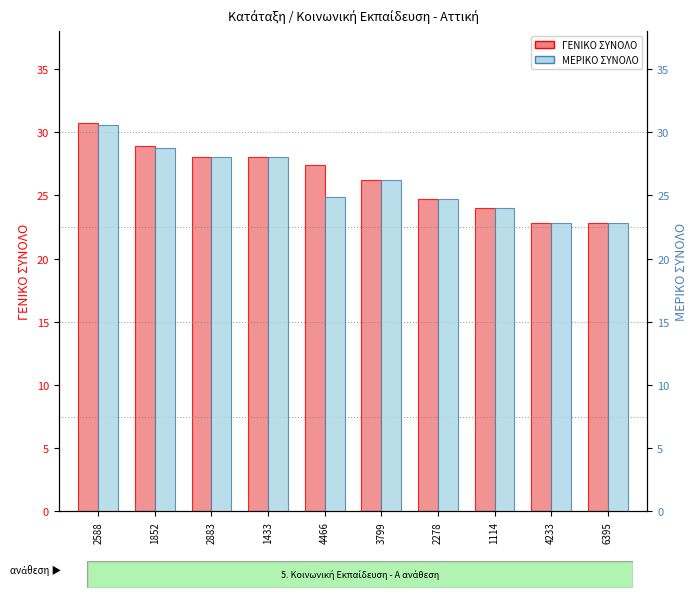

What is the difference between the maximum and second lowest values in the ΓΕΝΙΚΟ ΣΥΝΟΛΟ series?

7.9